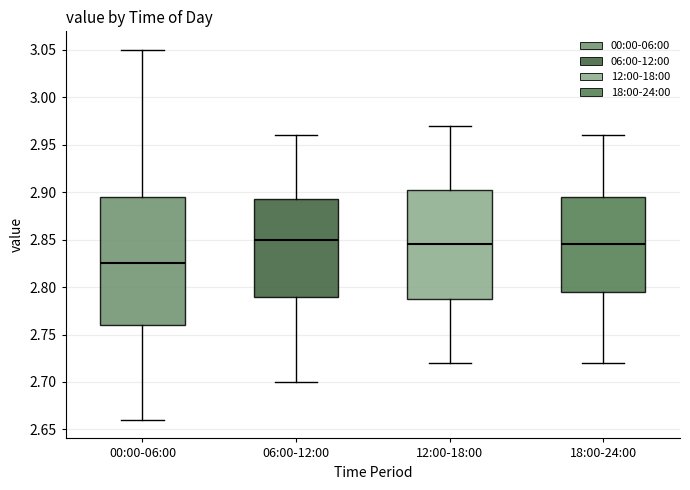

Which box has the lowest median line?

00:00-06:00